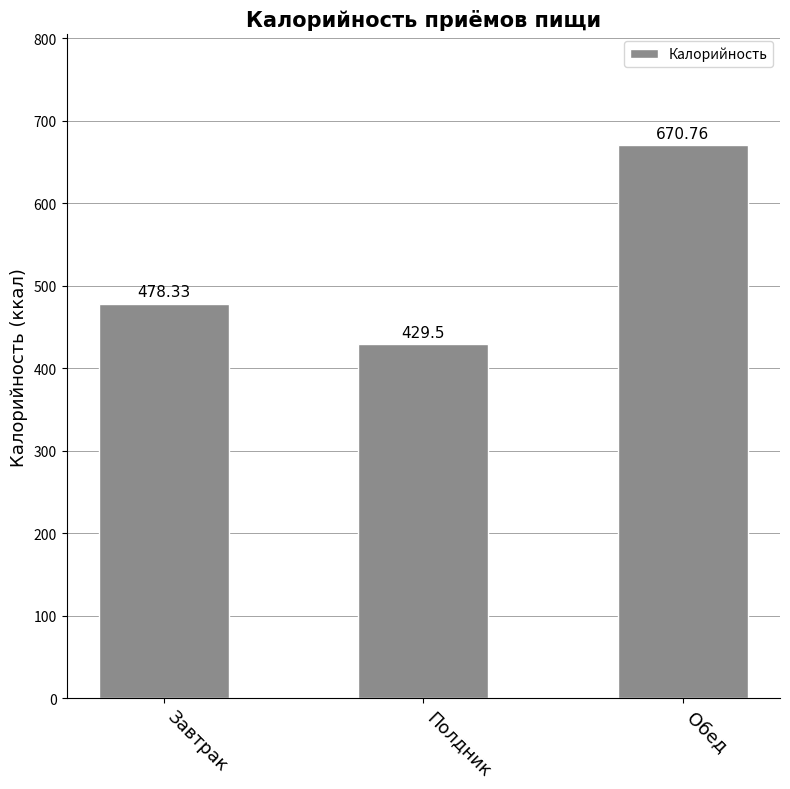

What position from the left is Завтрак?

1